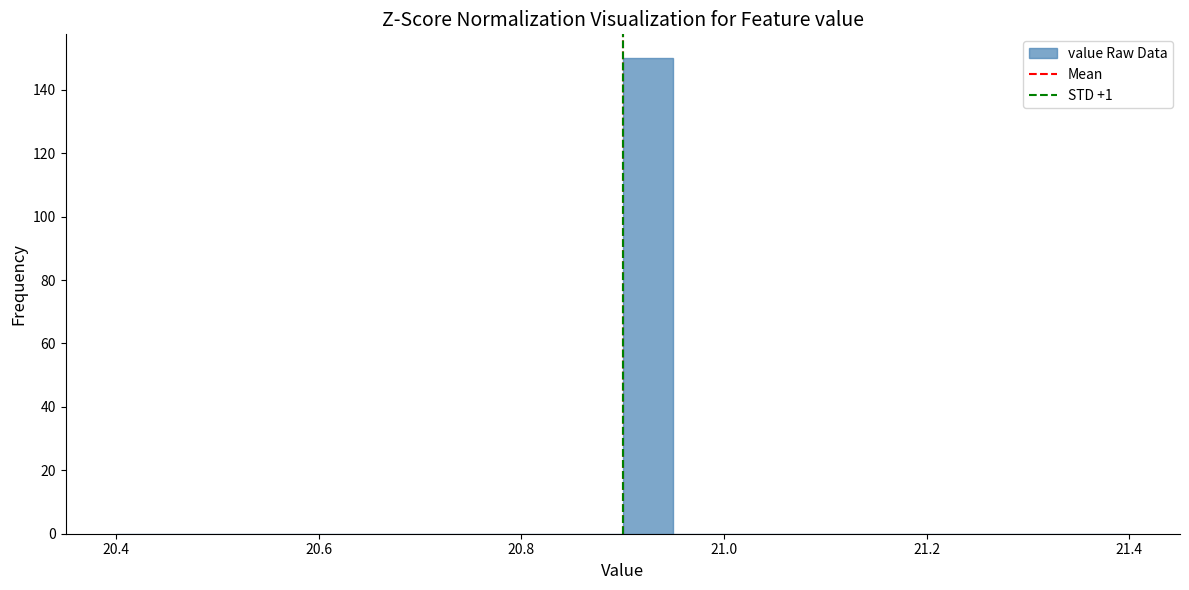

Read against the x-axis, roughly where is the centre of the tallest bar?

20.92